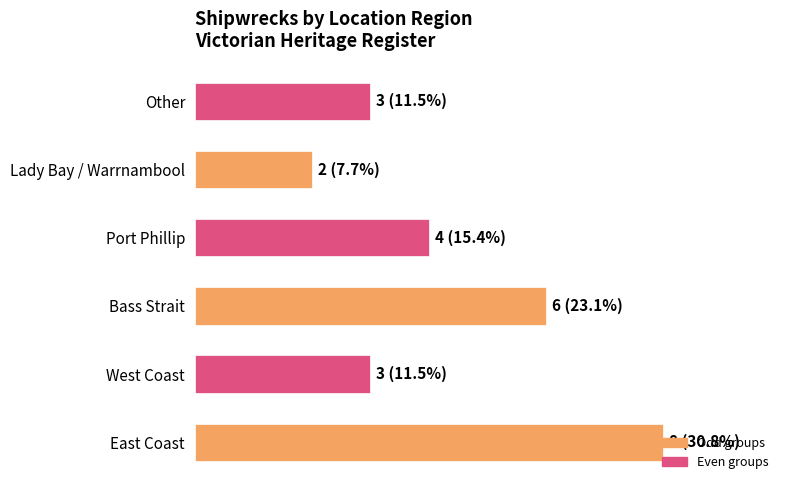

What is the average value?

4